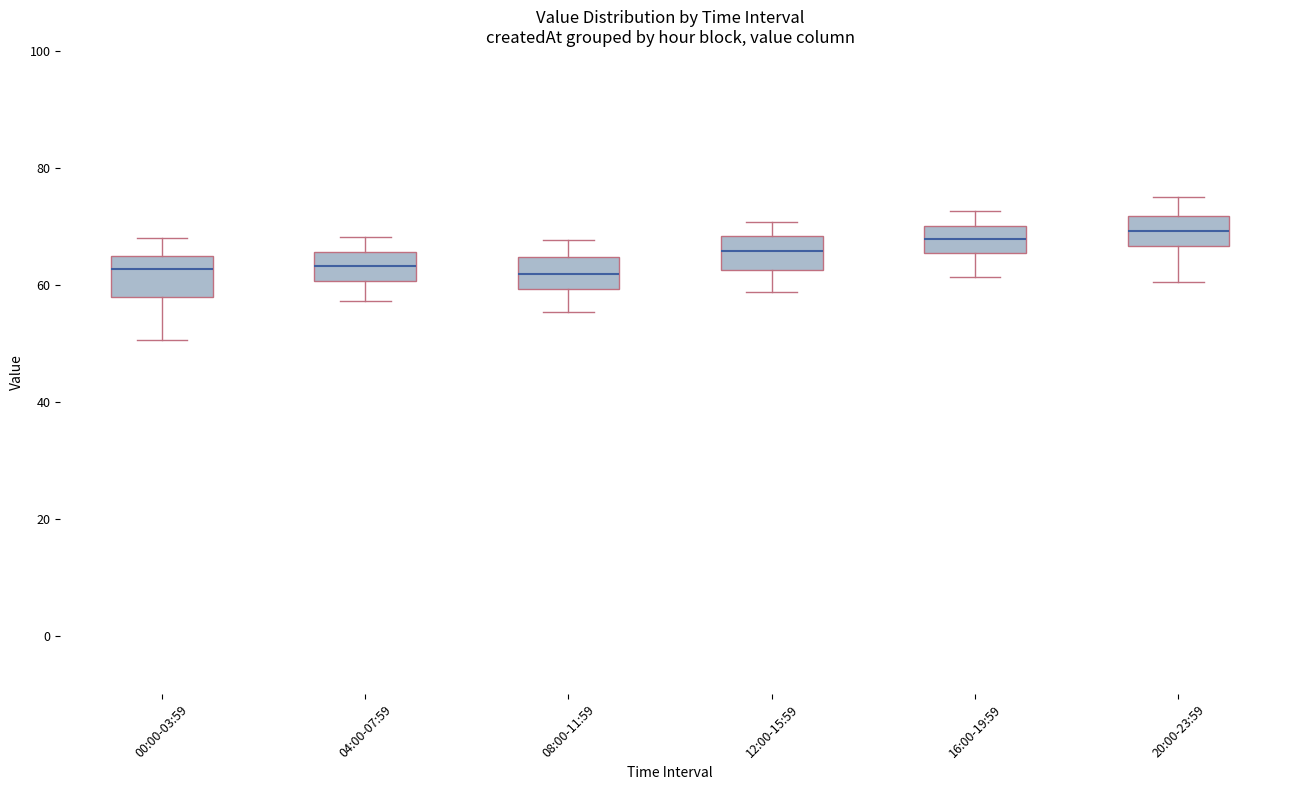

Reading left to right, read every box against the y-axis: the position of its median line, the range the box covers, and the ends of its whiskers. The values are not printed on the chart, so give them approximately, as read against the axis.

00:00-03:59: median 62, box 58 to 64, whiskers 50 to 68
04:00-07:59: median 64, box 60 to 66, whiskers 58 to 68
08:00-11:59: median 62, box 60 to 64, whiskers 56 to 68
12:00-15:59: median 66, box 62 to 68, whiskers 58 to 70
16:00-19:59: median 68, box 66 to 70, whiskers 62 to 72
20:00-23:59: median 70, box 66 to 72, whiskers 60 to 76